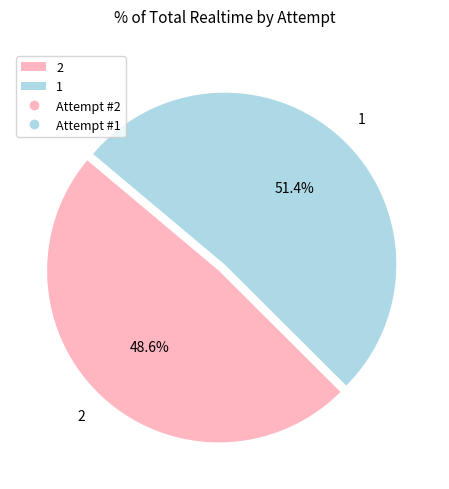

How much of the chart is everything except 2?

51.4%